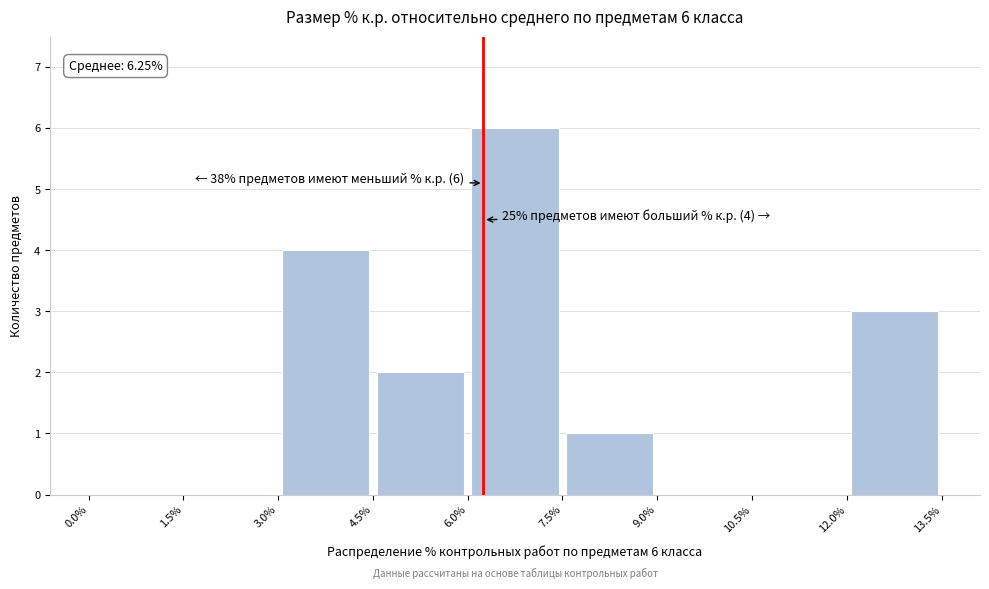

Over which range of the x-axis is the bar tallest?

6.0% to 7.5%